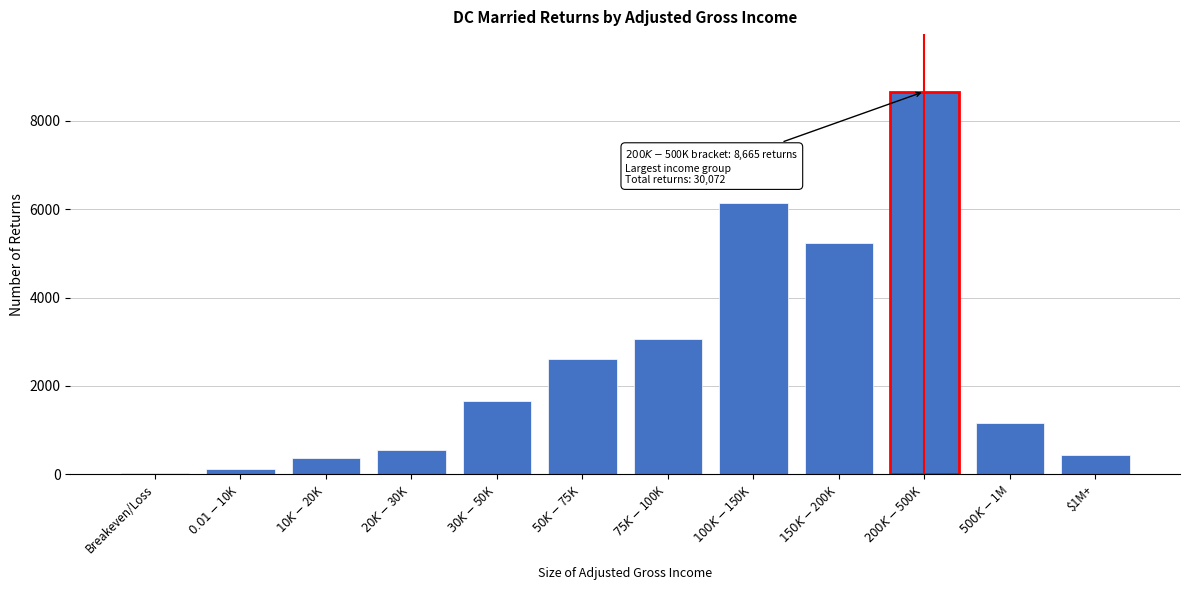

Reading right to left, extract all data points from this chart.

440	1154	8665	5245	6147	3069	2613	1663	548	376	115	37